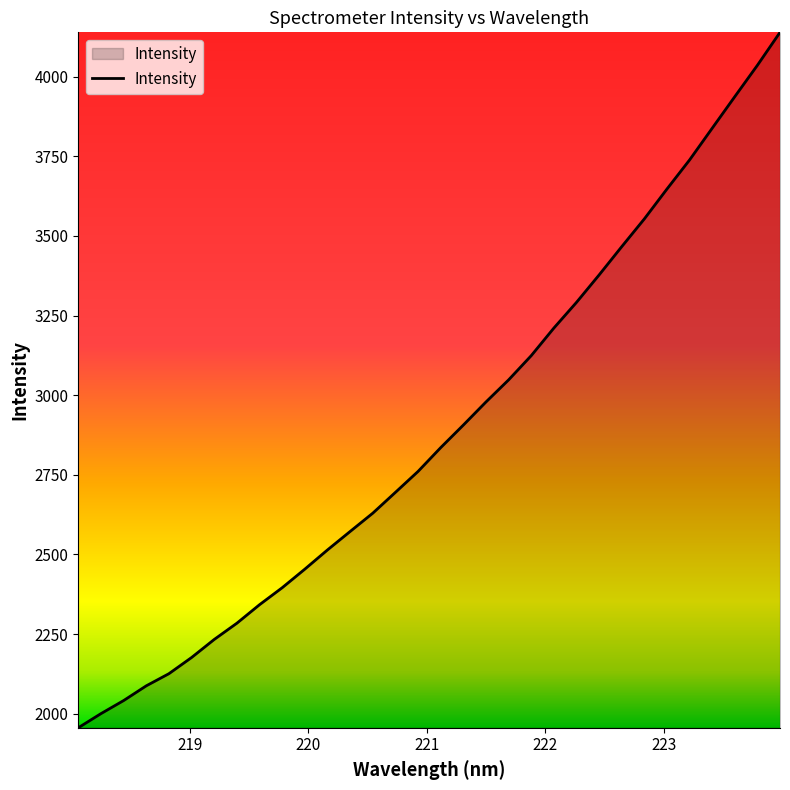

What is the maximum value shown in the chart?

4139.1